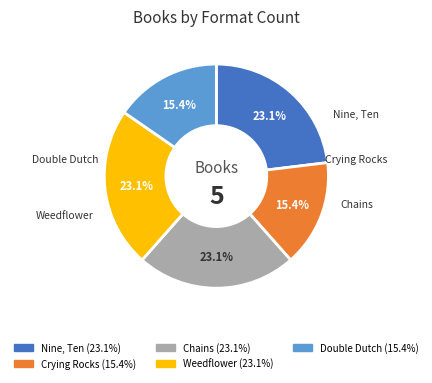

Count the number of slices in the pie.

5